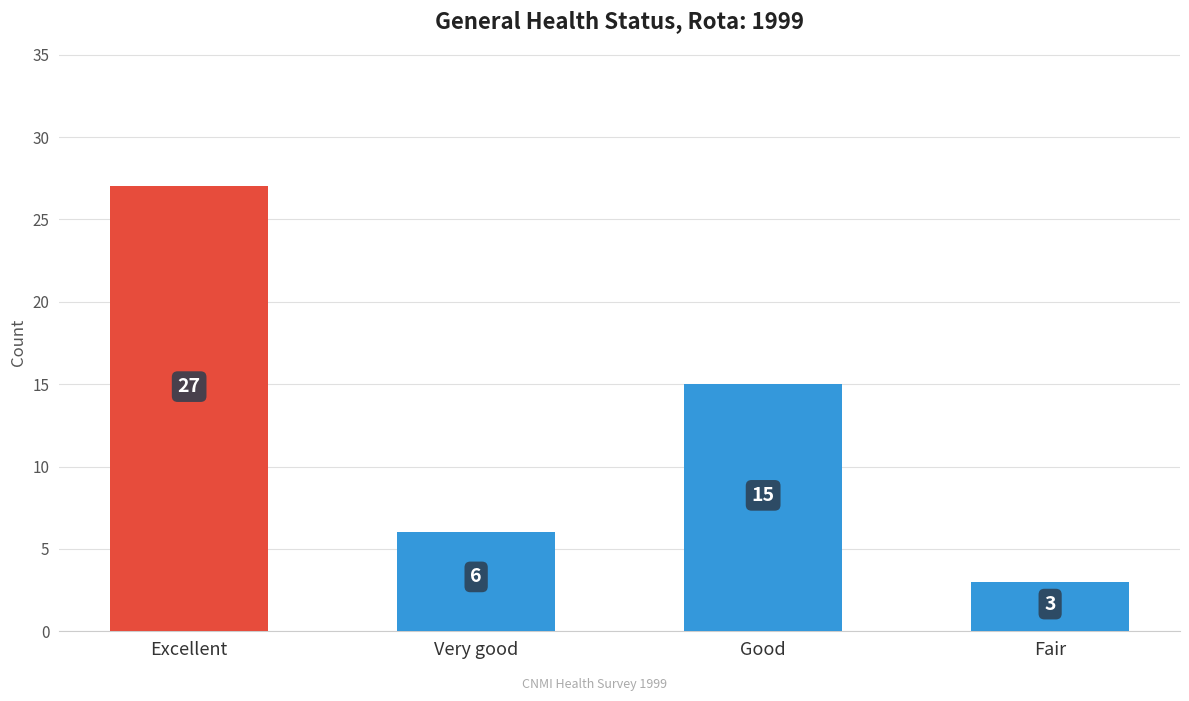

What is the difference between the values at Fair and Excellent?

24